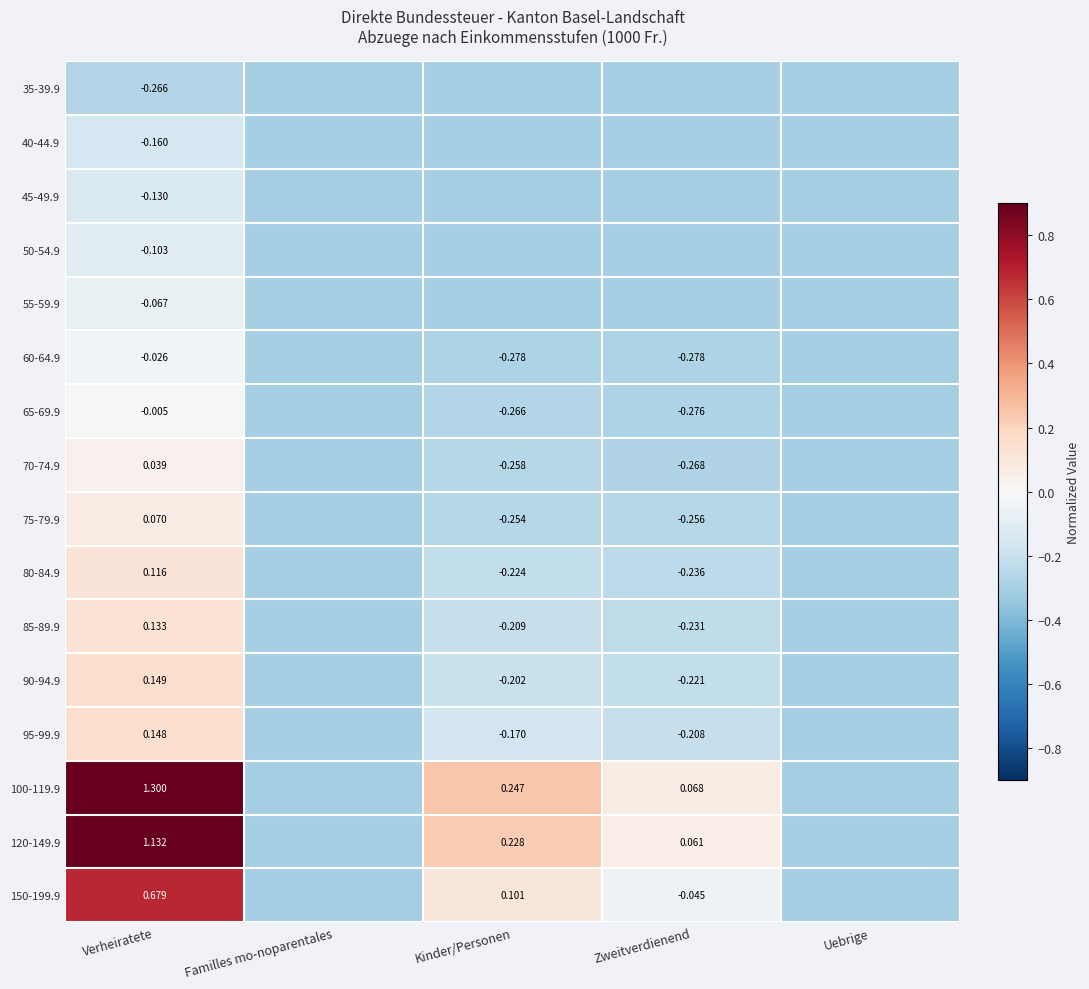

Is the value of 70-74.9 at Zweitverdienend greater than the value of 75-79.9 at Kinder/Personen?

No